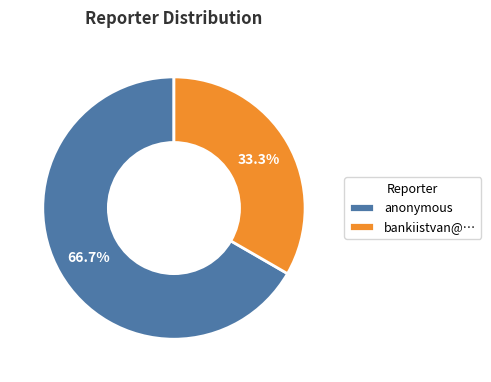

How many segments does this pie chart have?

2